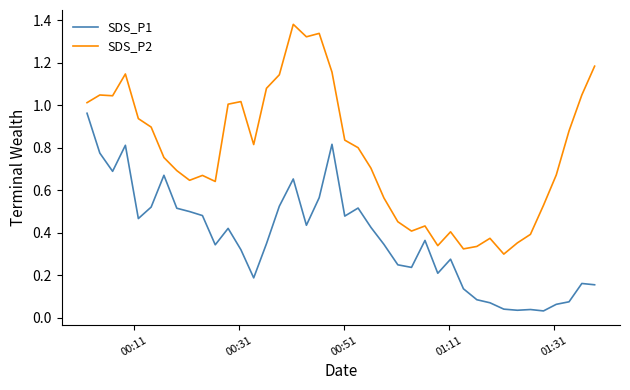

True or false: SDS_P2 has more than 2 interior local peaks.

True